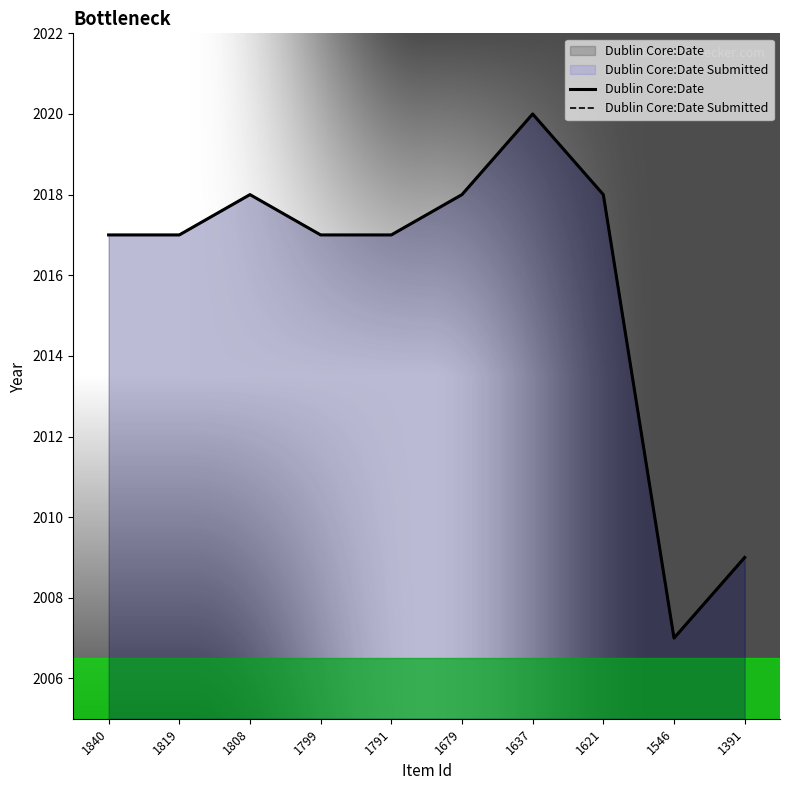

Read the Dublin Core:Date Submitted value at 1799, to the nearest 10.

2020